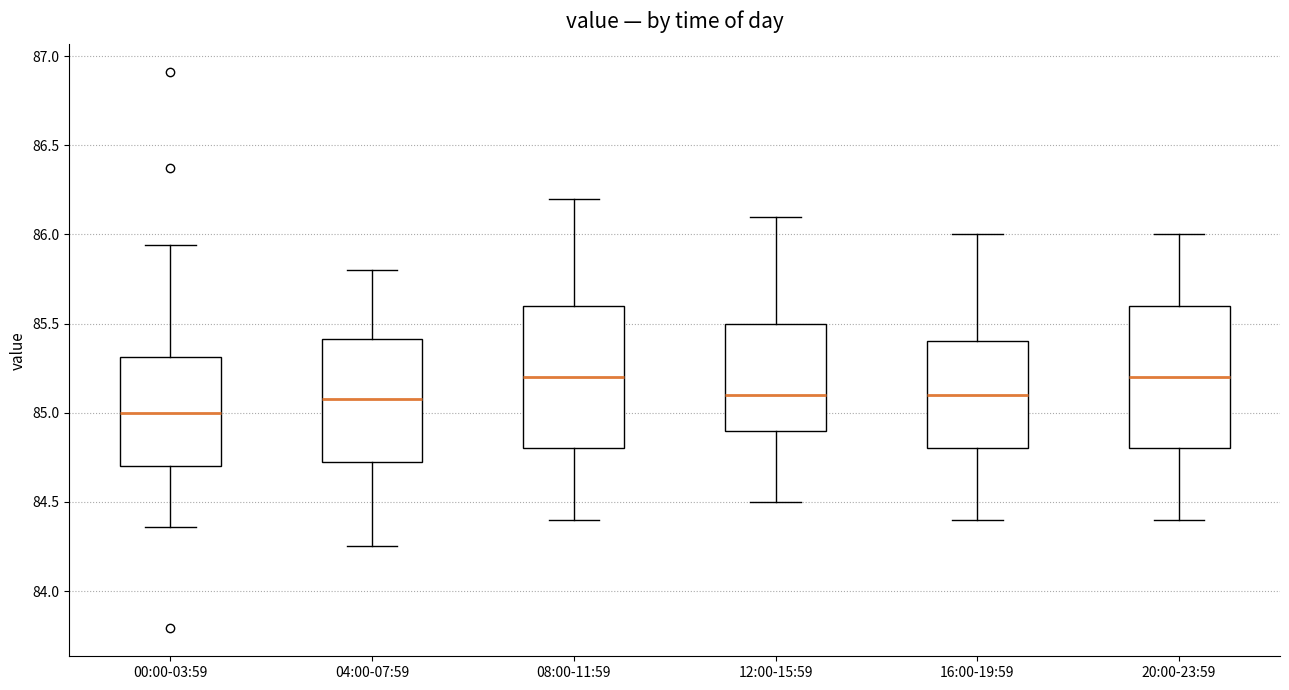

Where does the upper whisker of the box for 08:00-11:59 end on the y-axis? The values are not printed on the chart, so give them approximately, as read against the axis.

86.20